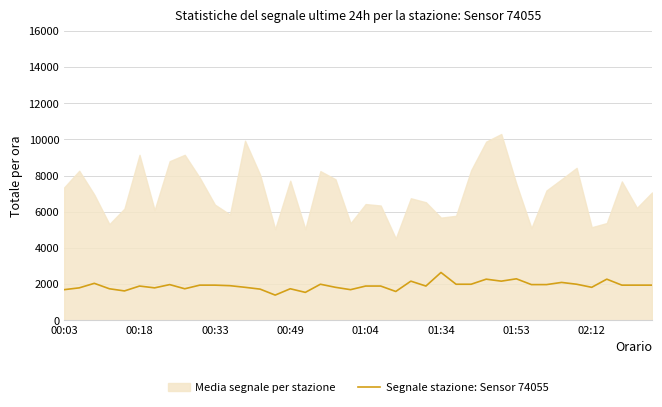

What is the highest value of the Segnale stazione: Sensor 74055 series?

2650